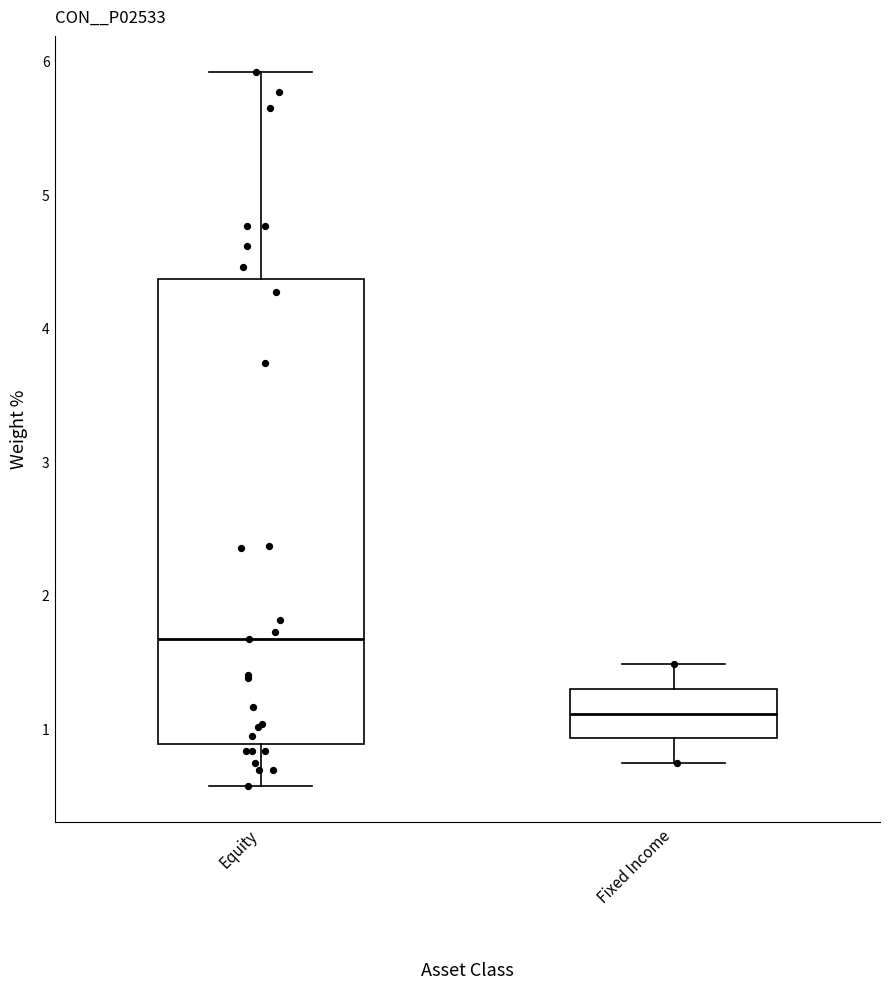

Which box is the tallest, from its lower edge to its upper edge?

Equity